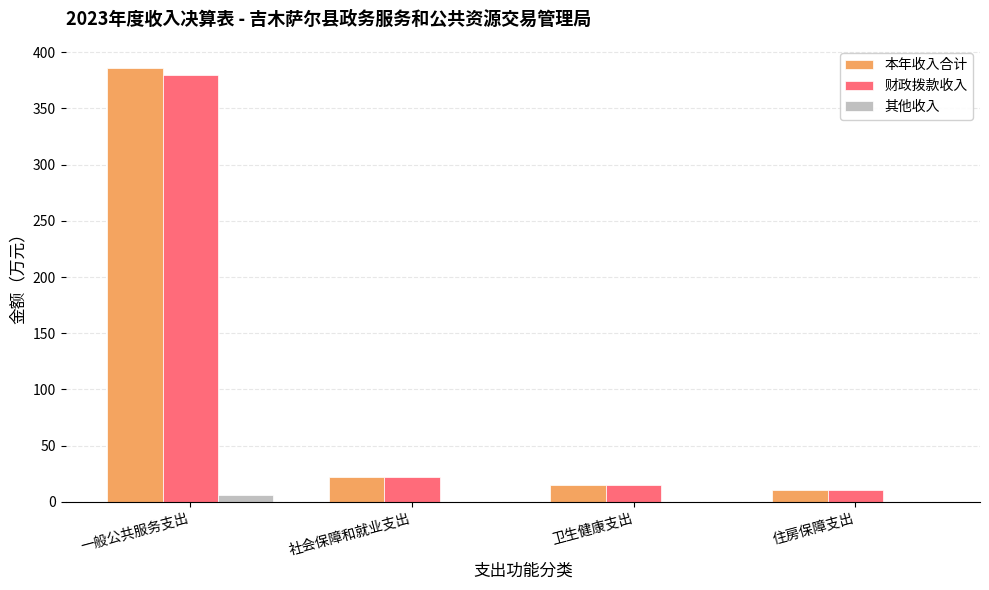

How many data points in 财政拨款收入 are above 22?

2